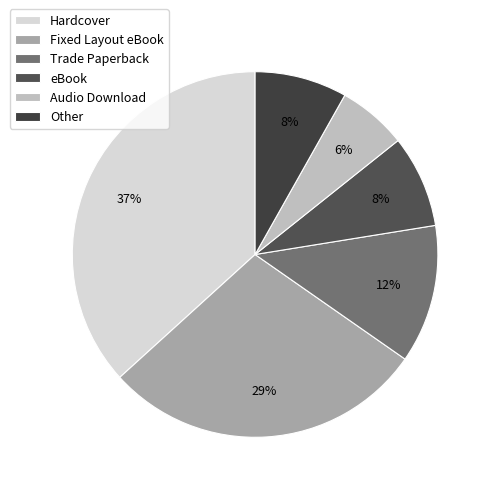

Which has a higher value, Other or Fixed Layout eBook?

Fixed Layout eBook